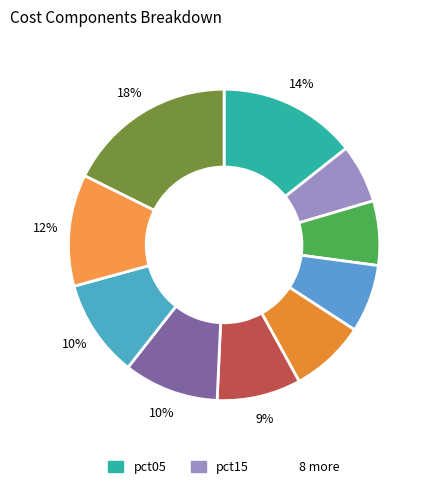

How many slices are in this pie chart?

10